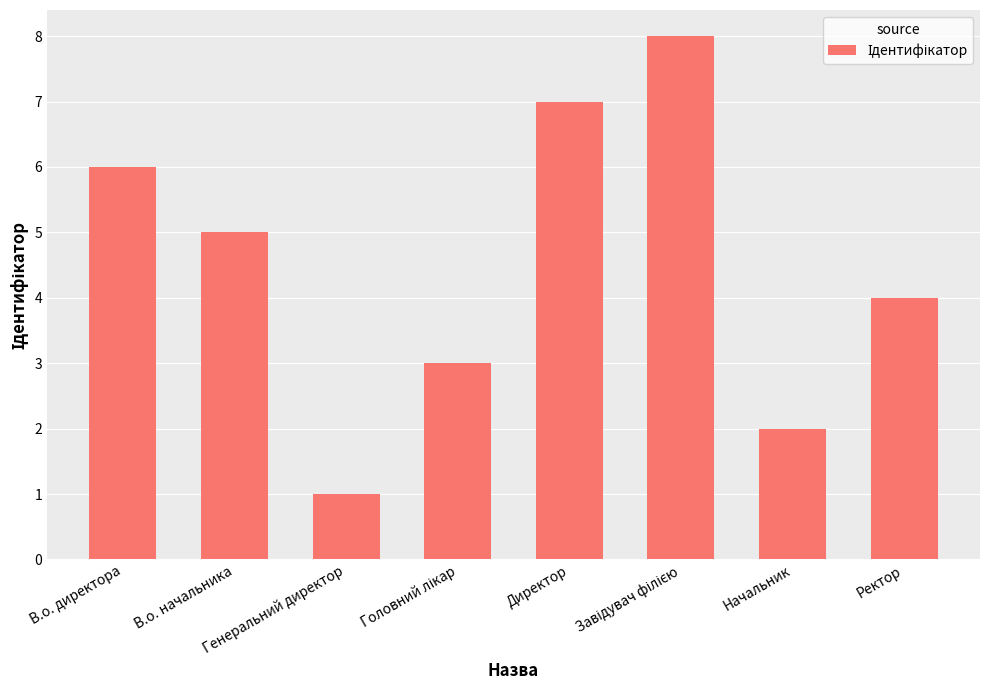

Are the bars grouped side by side (vs. stacked)?

No